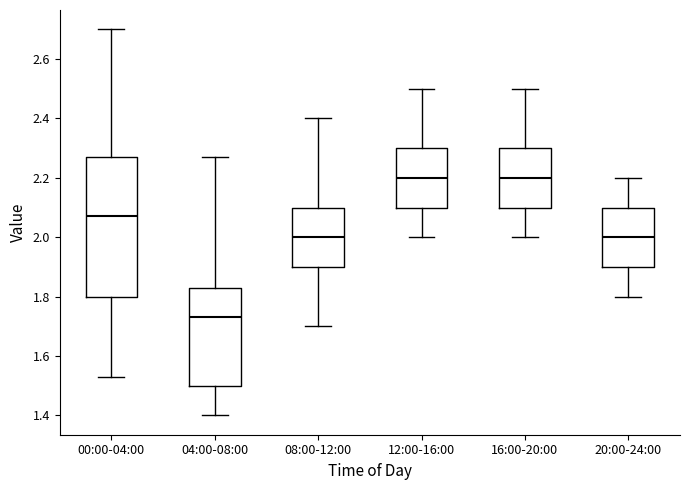

Reading left to right, transcribe this box plot: for each box, give where its median line is, the range the box spans, and where its two whiskers end, as read against the y-axis. The values are not printed on the chart, so give them approximately, as read against the axis.

00:00-04:00: median 2.08, box 1.80 to 2.28, whiskers 1.54 to 2.70
04:00-08:00: median 1.74, box 1.50 to 1.84, whiskers 1.40 to 2.28
08:00-12:00: median 2.00, box 1.90 to 2.10, whiskers 1.70 to 2.40
12:00-16:00: median 2.20, box 2.10 to 2.30, whiskers 2.00 to 2.50
16:00-20:00: median 2.20, box 2.10 to 2.30, whiskers 2.00 to 2.50
20:00-24:00: median 2.00, box 1.90 to 2.10, whiskers 1.80 to 2.20